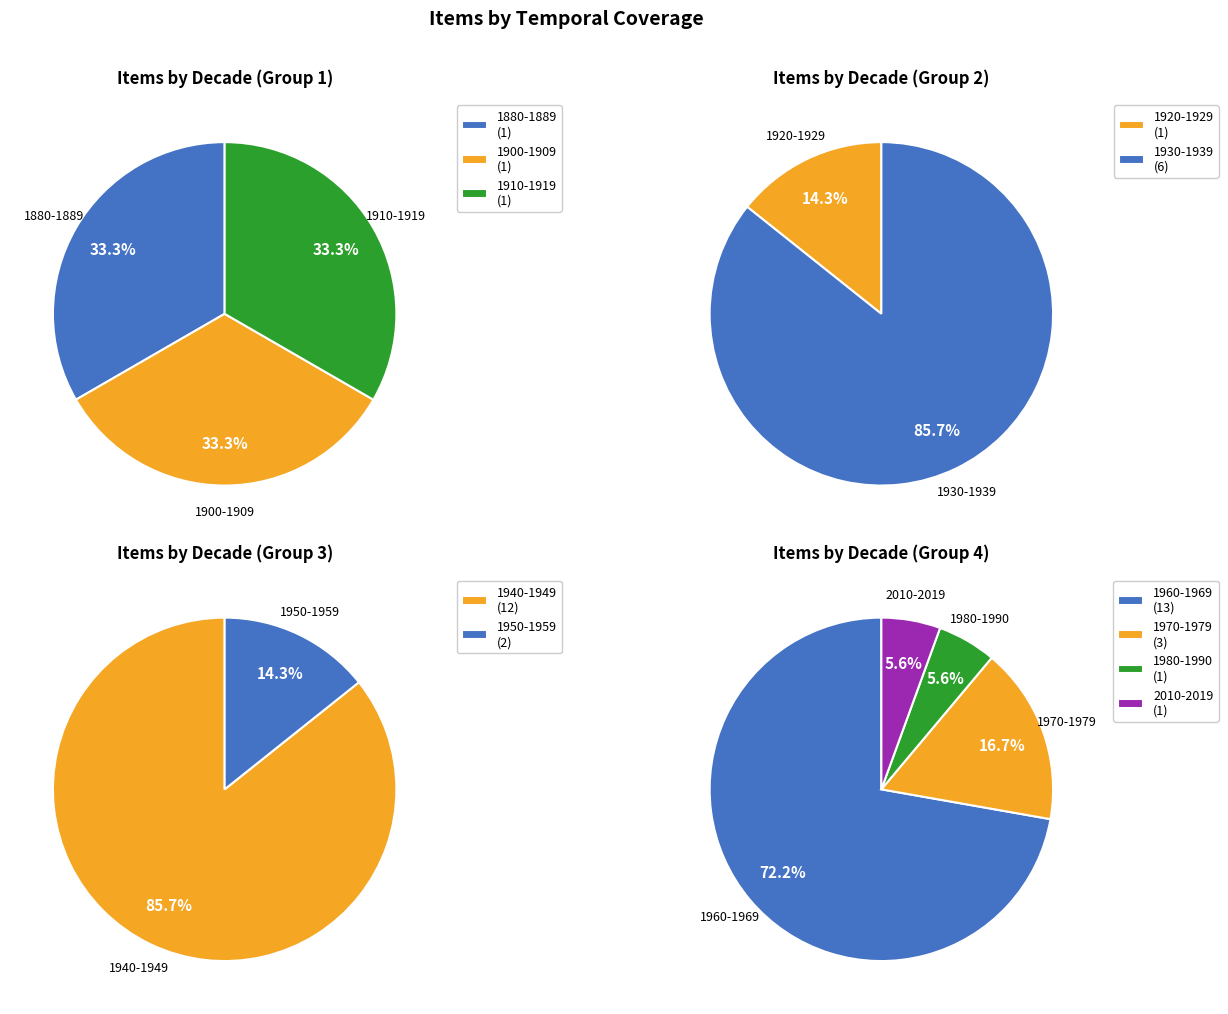

What is the change in value from 1900-1909 to 1950-1959?

+1